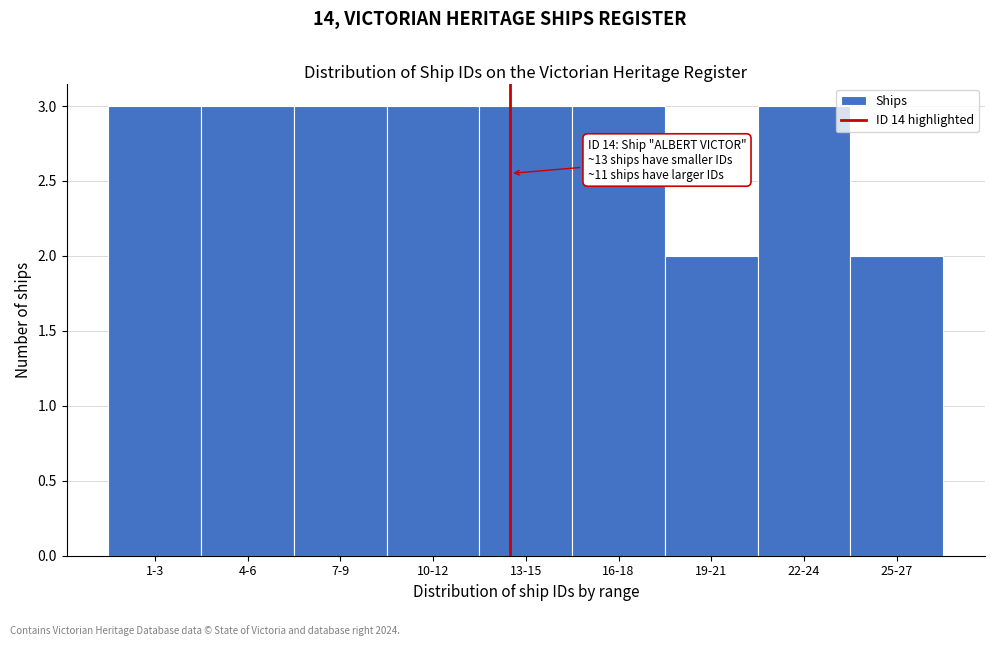

Reading left to right, extract all data points from this chart.

3	3	3	3	3	3	2	3	2